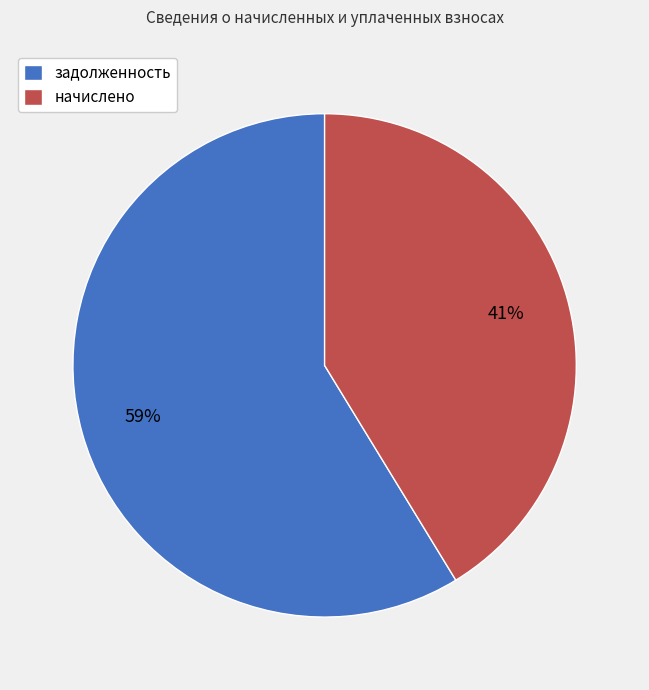

Which slice is the smallest?

начислено